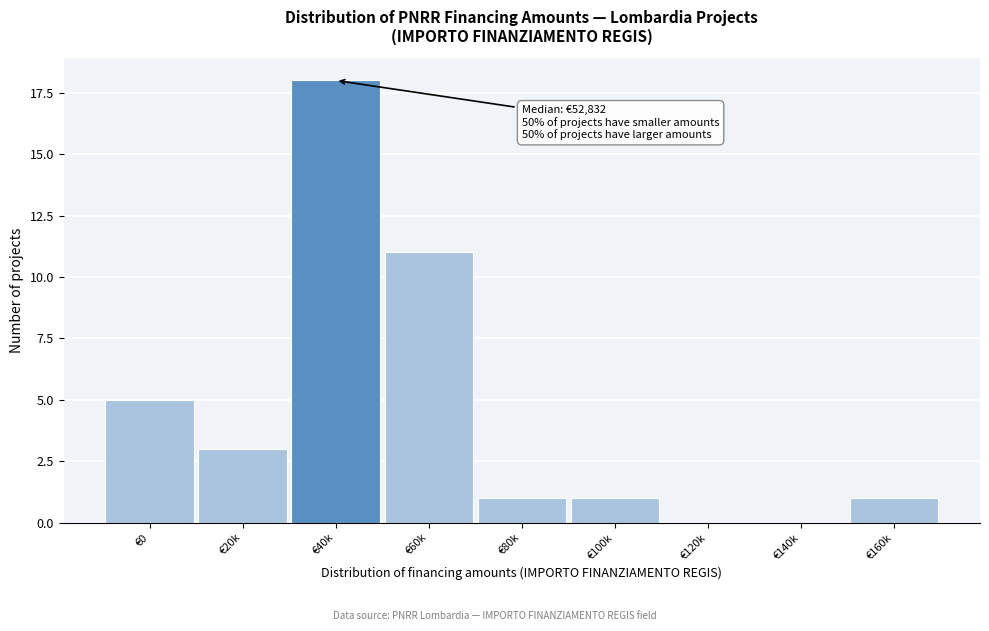

Reading left to right, extract all data points from this chart.

€0=5	€20k=3	€40k=18	€60k=11	€80k=1	€100k=1	€120k=0	€140k=0	€160k=1